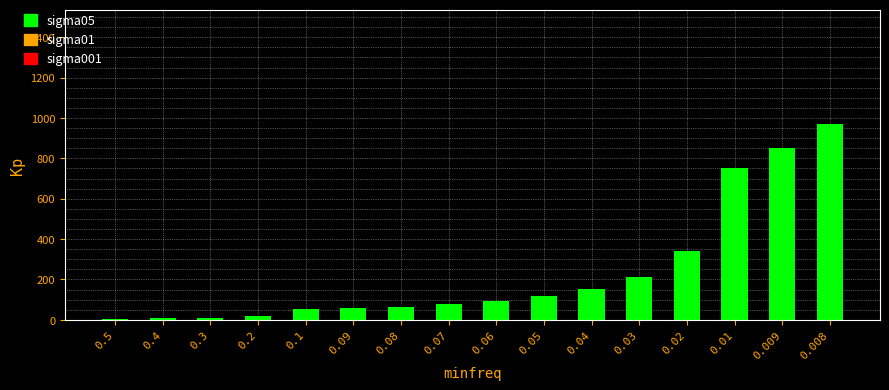

Is it true that the value at 0.09 is 57?

True